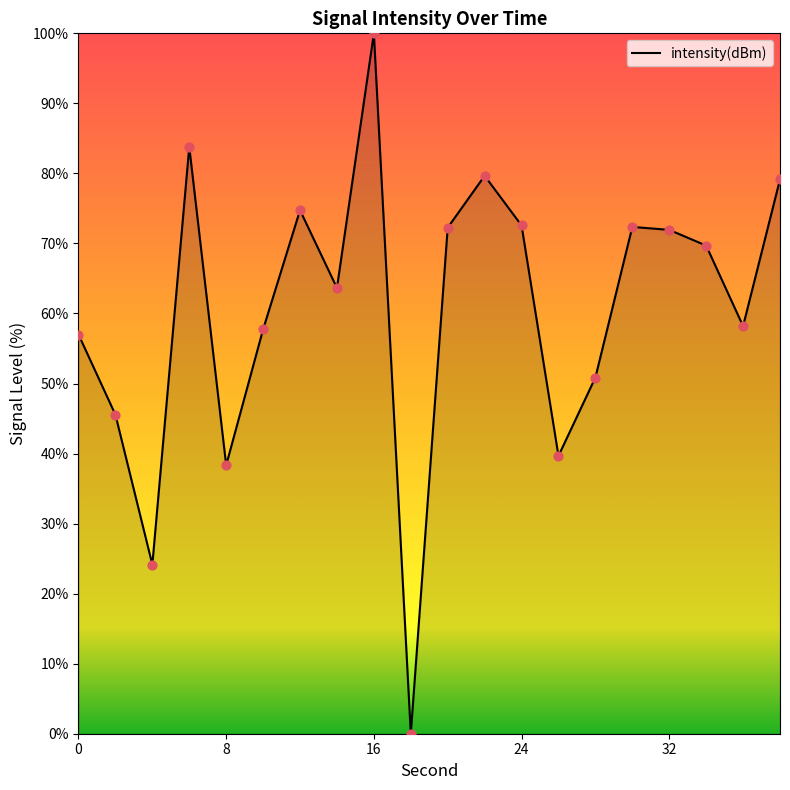

What is the difference between the maximum and minimum values?

100.0